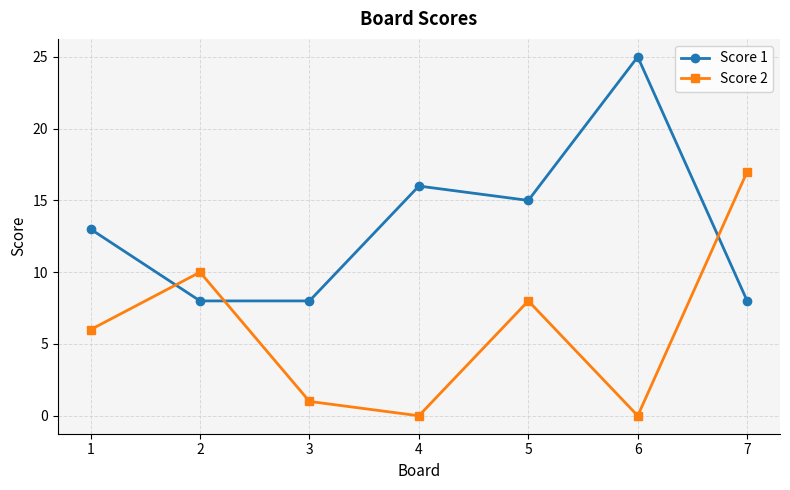

At how many categories does at least one series exceed 4?

7